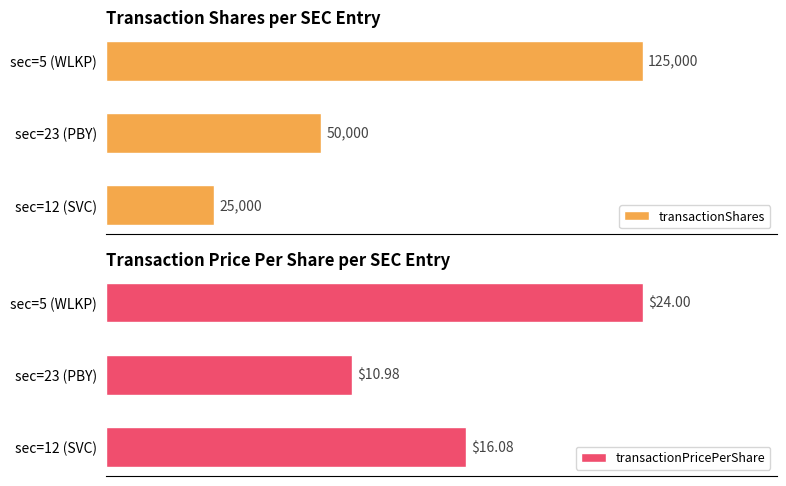

What is the difference between the maximum and minimum values in the transactionShares series?

100000.0